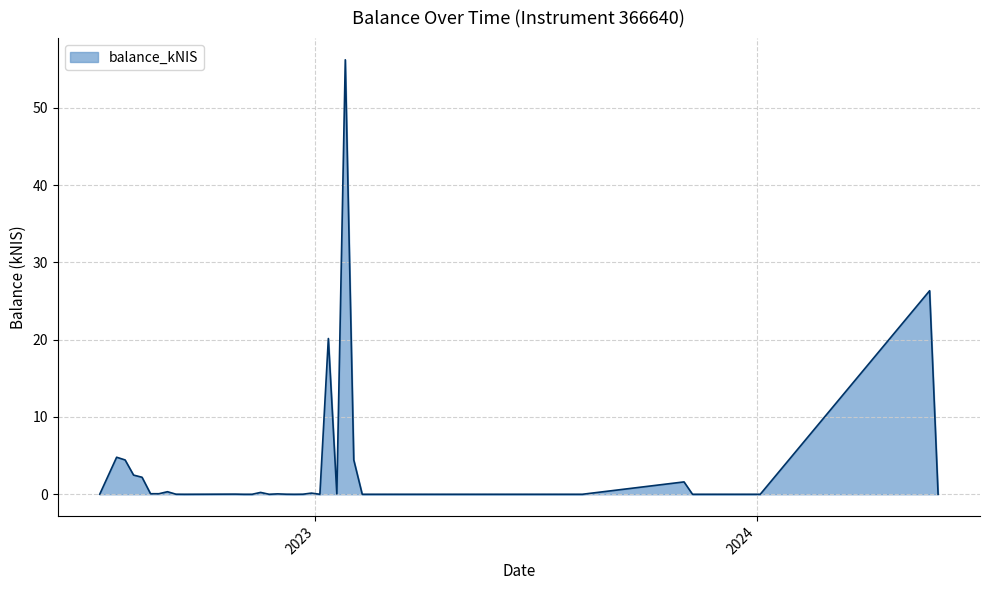

What is the difference between the maximum and minimum values?

56.2